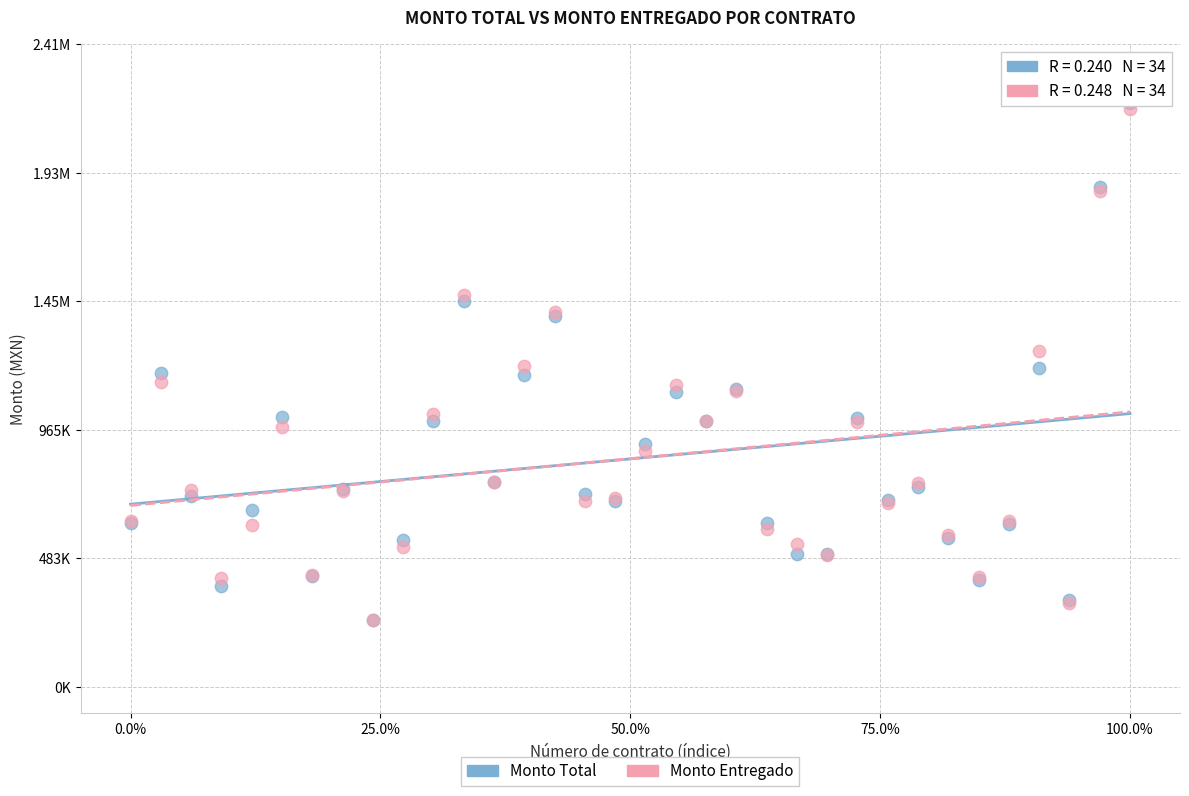

What are all the series names shown in the legend?

Monto Total, Monto Entregado